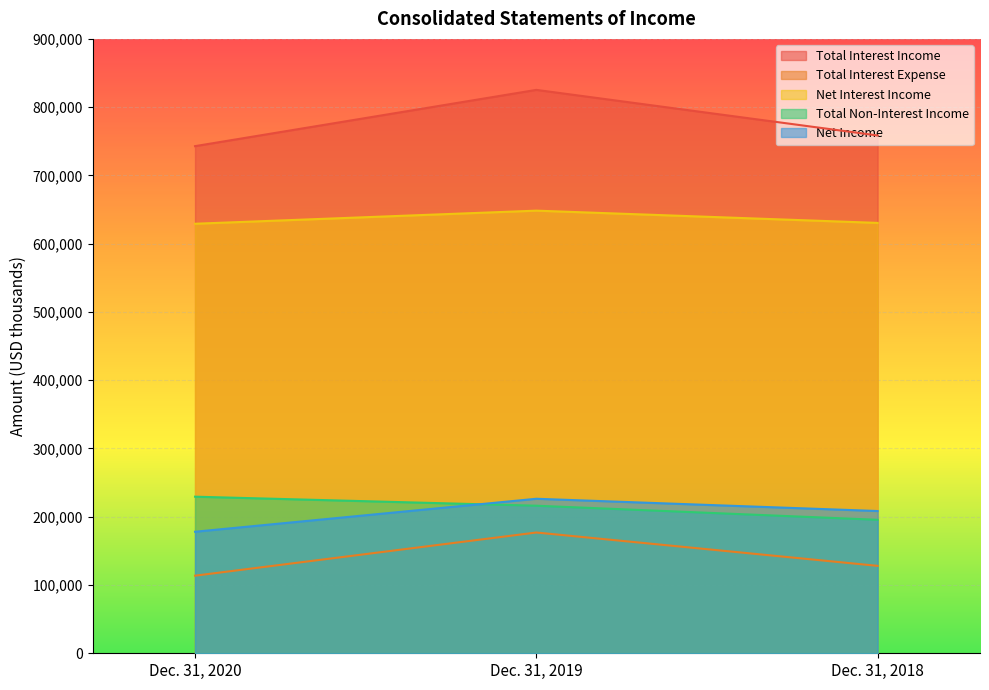

What is the value of the Net Interest Income point at the 1st from the left?

629207